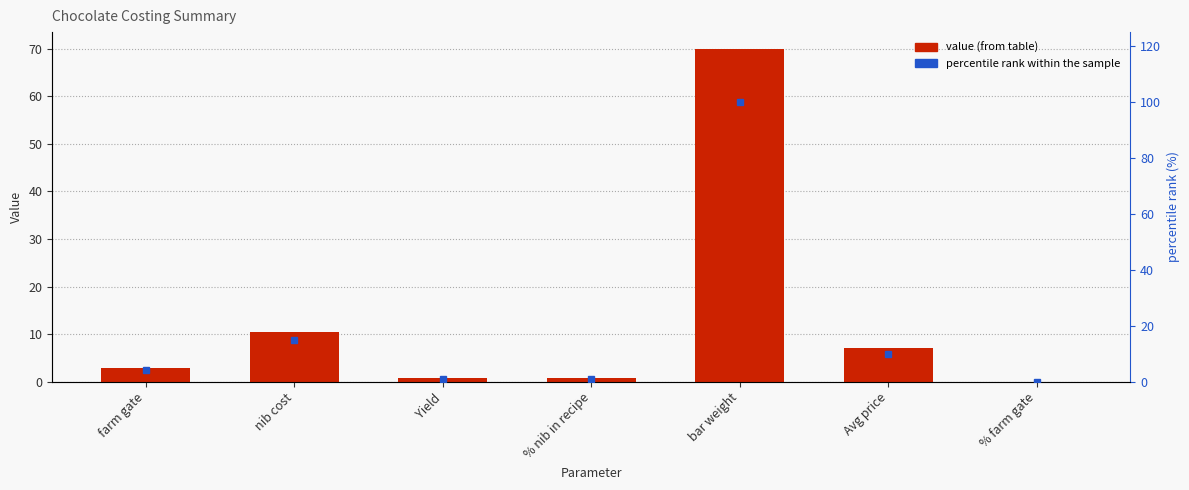

What is the highest value of the percentile rank within the sample series?

100.0